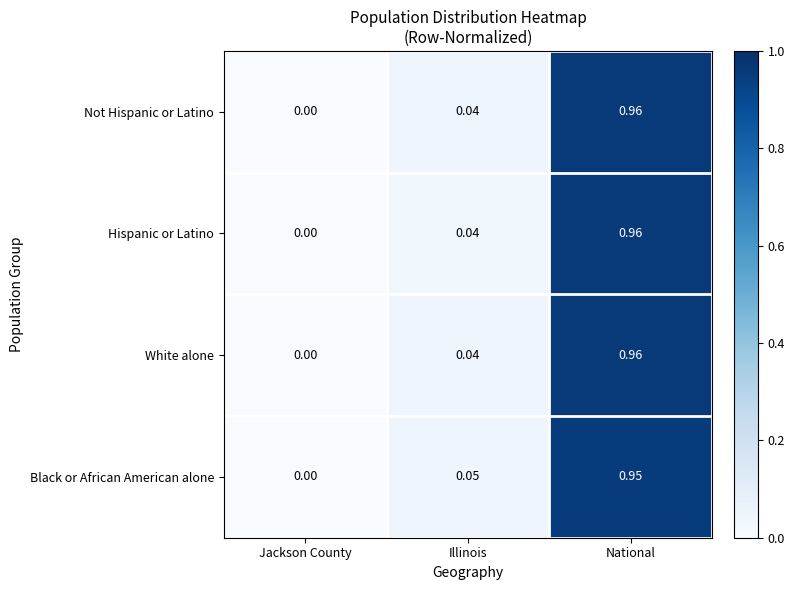

At which label is Black or African American alone closest to 0?

Jackson County